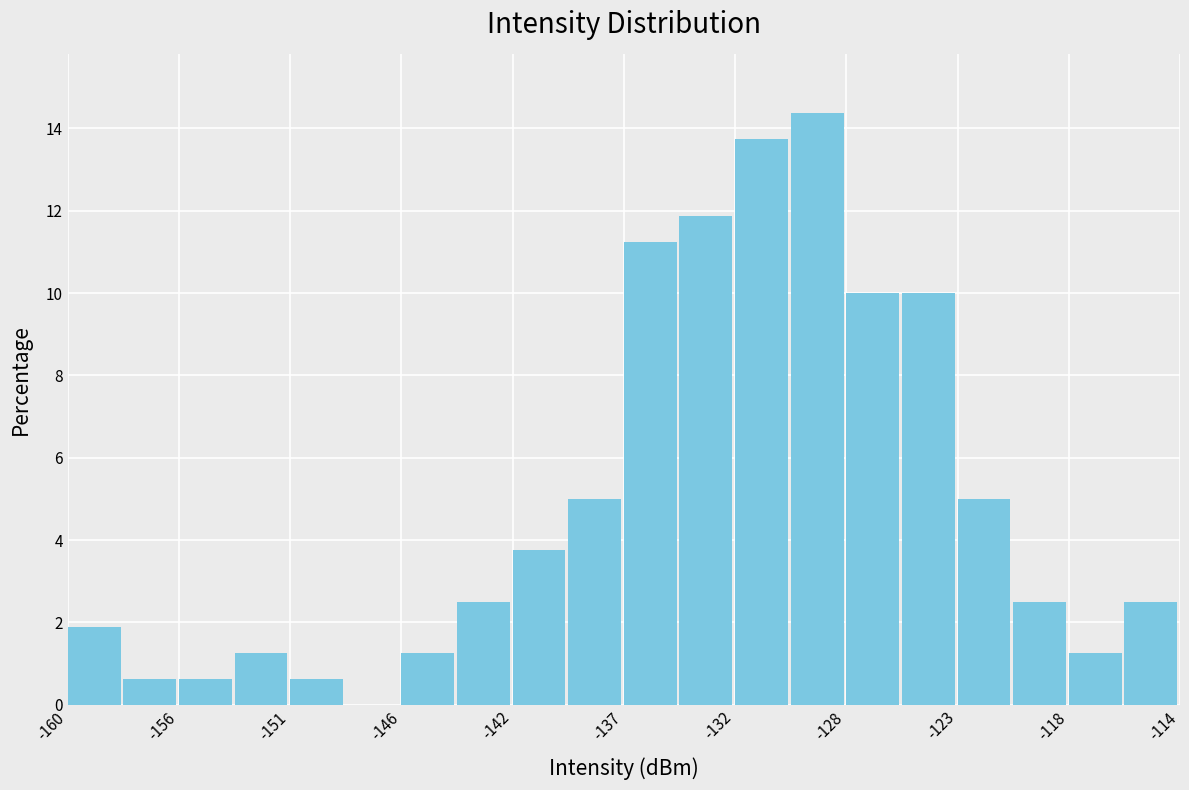

What is the height of the bar covering -130.0 to -127.5 on the x-axis? Neither the bar edges nor the heights are printed on the chart, so give them approximately, as read against the axes.

14.4